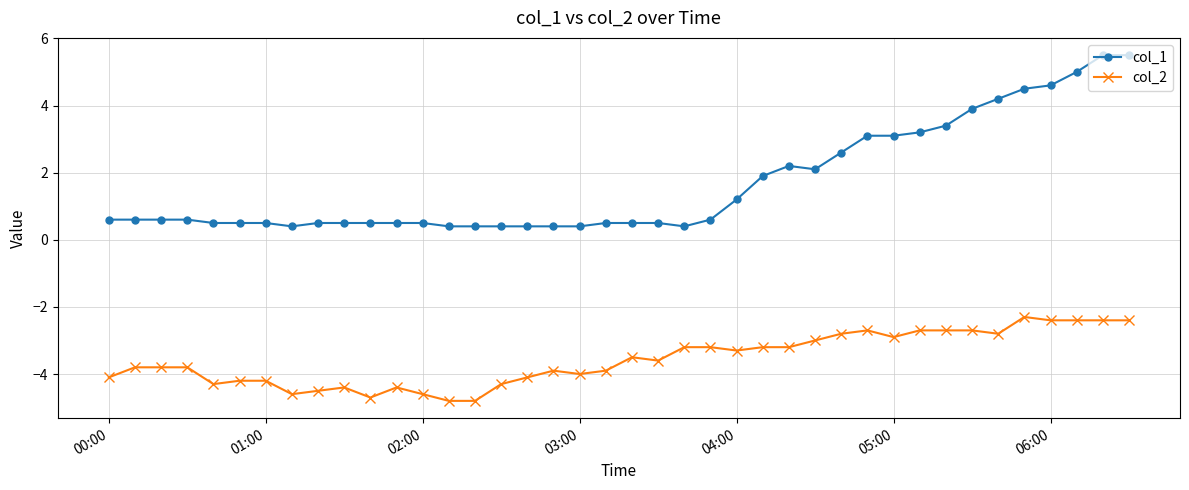

How many categories are shown in the chart?

40